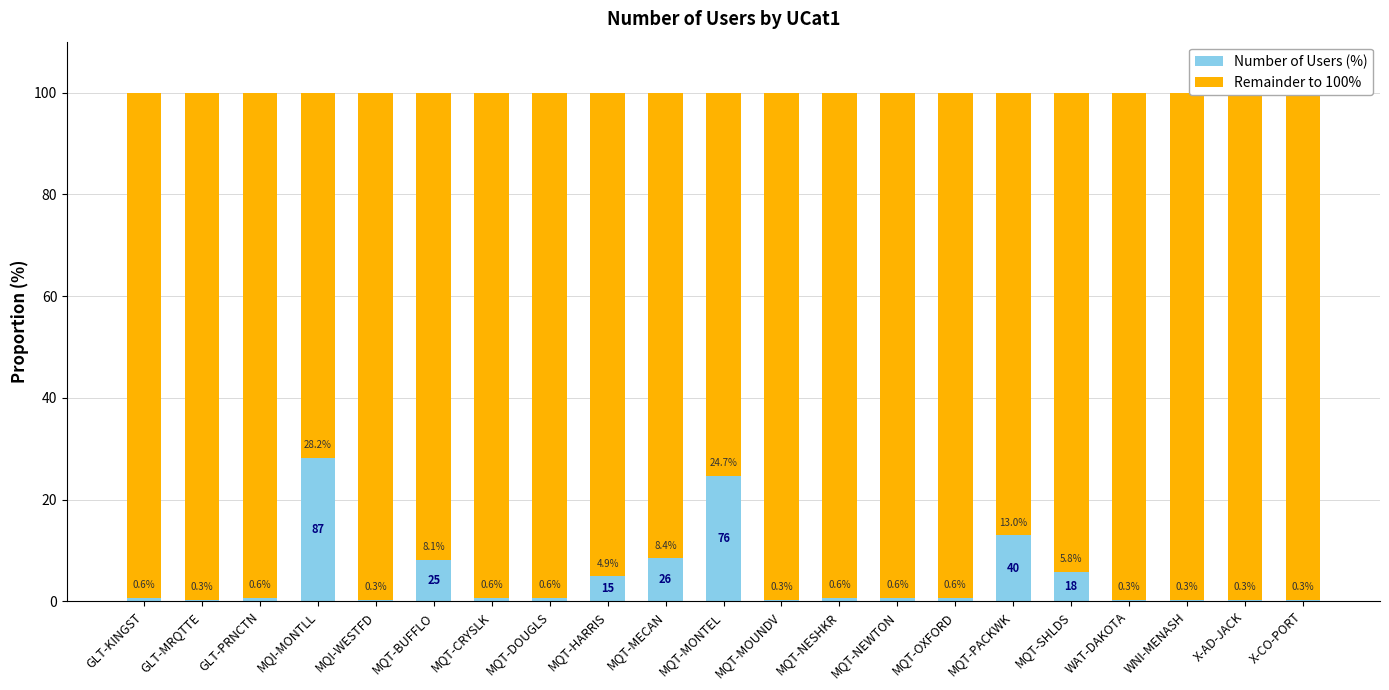

Which series changed the most between GLT-MRQTTE and MQI-MONTLL?

Number of Users (%)